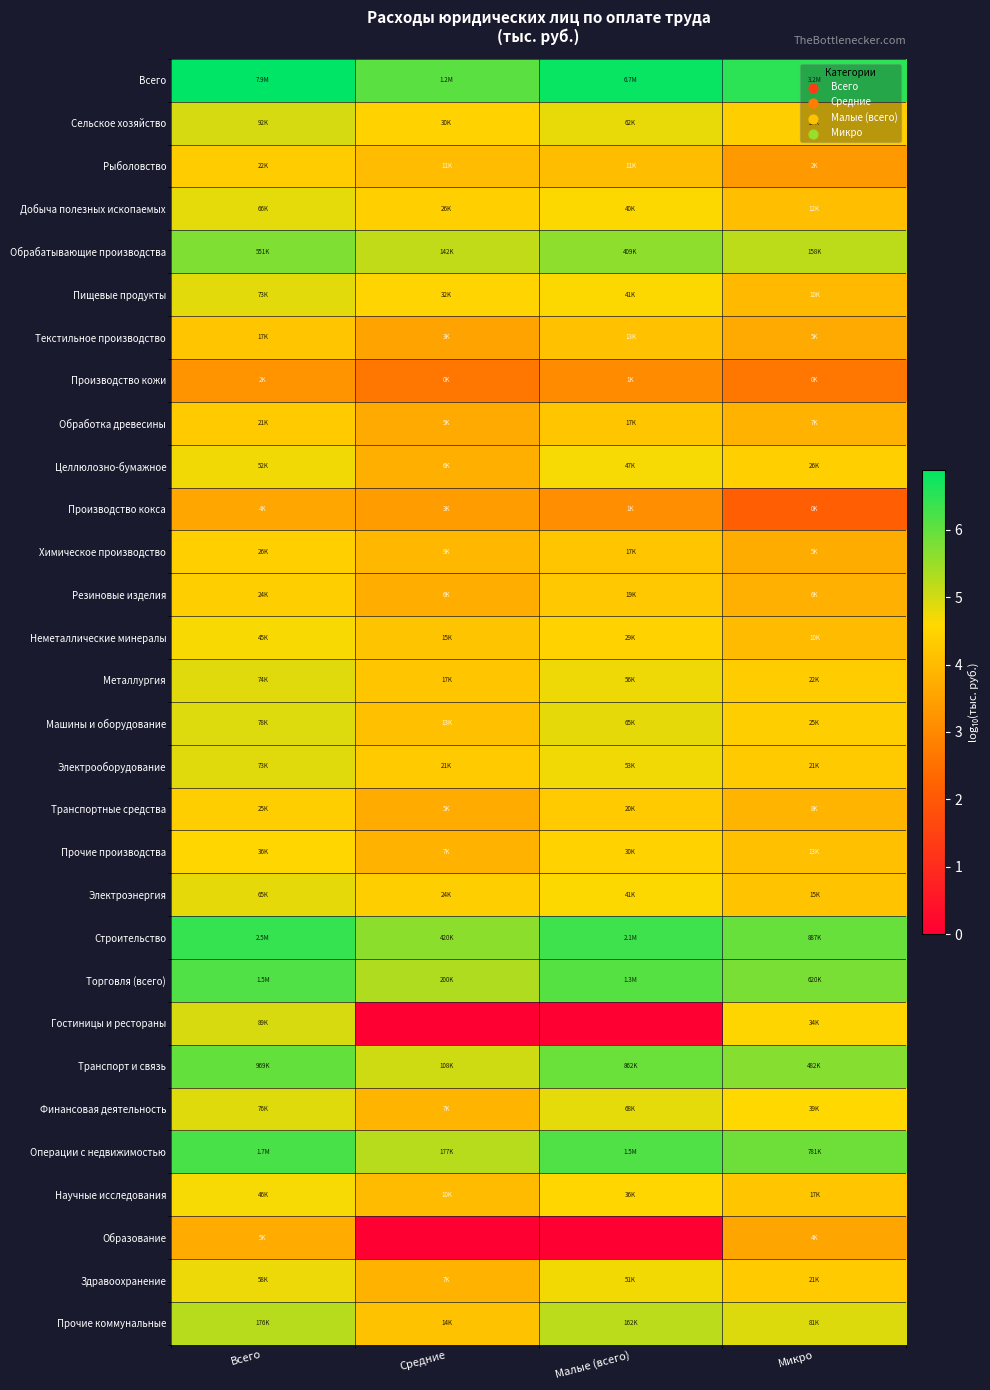

What is the difference between the highest and lowest values at Микро?

4.4